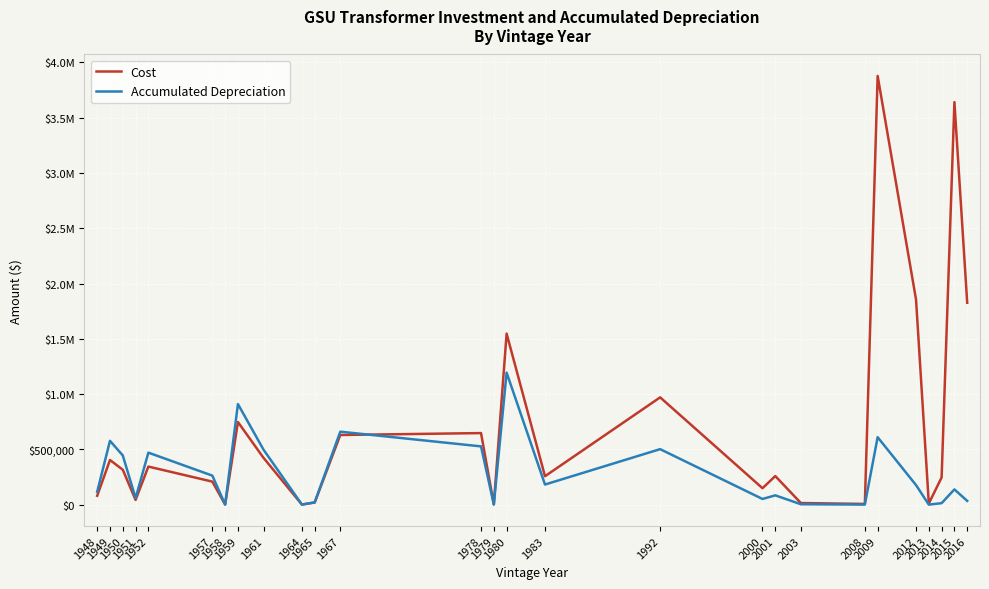

Which series has the largest total across all categories?

Cost